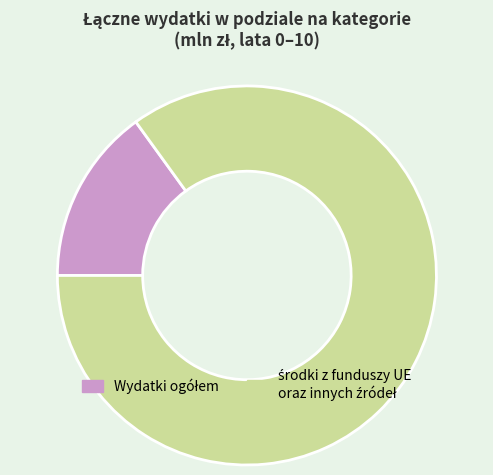

Is there a majority slice in this chart?

Yes